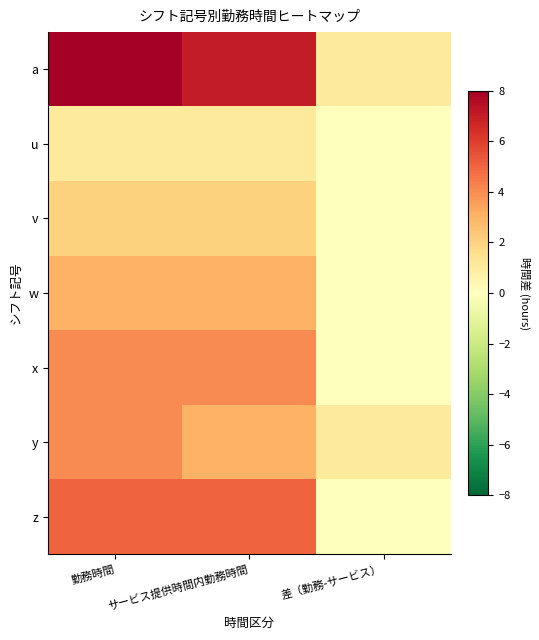

Reading right to left, list all the values displayed in this chart.

a: 差（勤務-サービス）=1	サービス提供時間内勤務時間=7	勤務時間=8
u: 差（勤務-サービス）=0	サービス提供時間内勤務時間=1	勤務時間=1
v: 差（勤務-サービス）=0	サービス提供時間内勤務時間=2	勤務時間=2
w: 差（勤務-サービス）=0	サービス提供時間内勤務時間=3	勤務時間=3
x: 差（勤務-サービス）=0	サービス提供時間内勤務時間=4	勤務時間=4
y: 差（勤務-サービス）=1	サービス提供時間内勤務時間=3	勤務時間=4
z: 差（勤務-サービス）=0	サービス提供時間内勤務時間=5	勤務時間=5